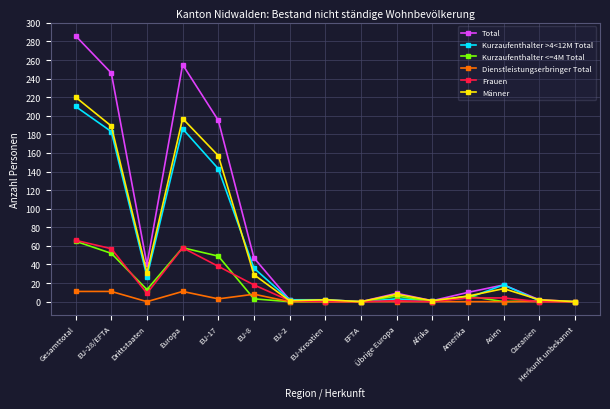

Which series has the largest total across all categories?

Total